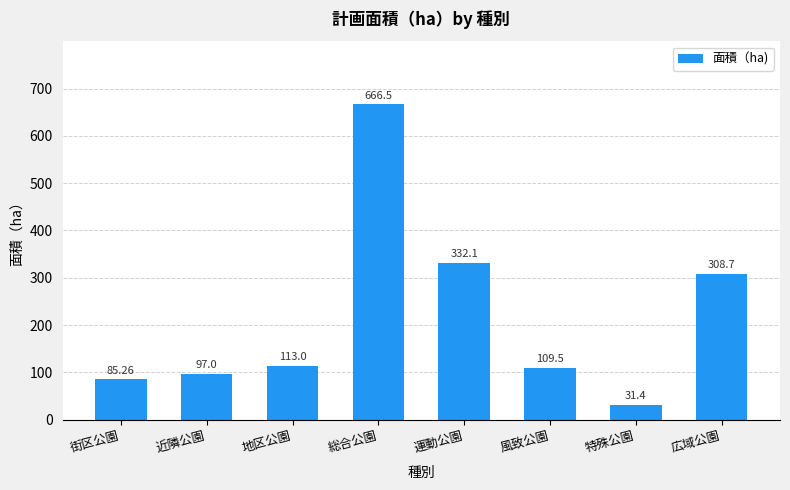

What is the difference between the maximum and second lowest values?

581.2